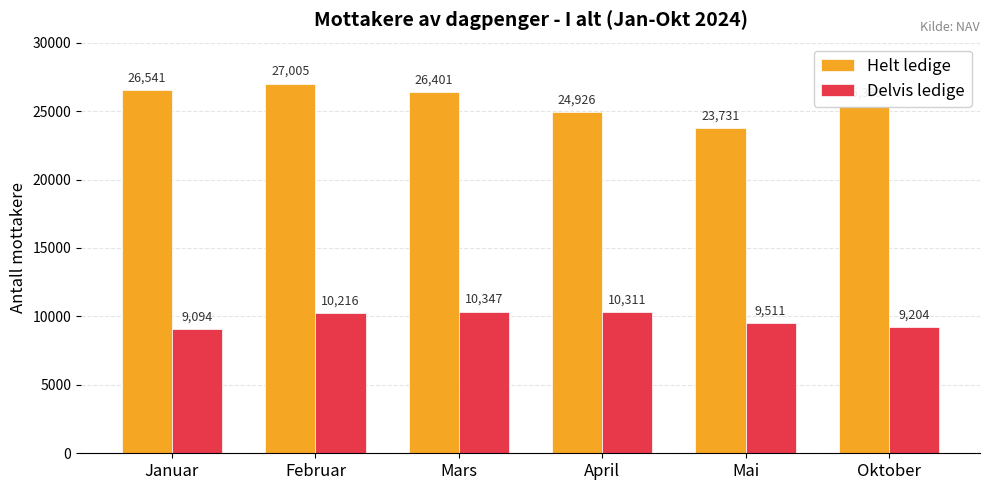

Which series has the widest spread of values?

Helt ledige